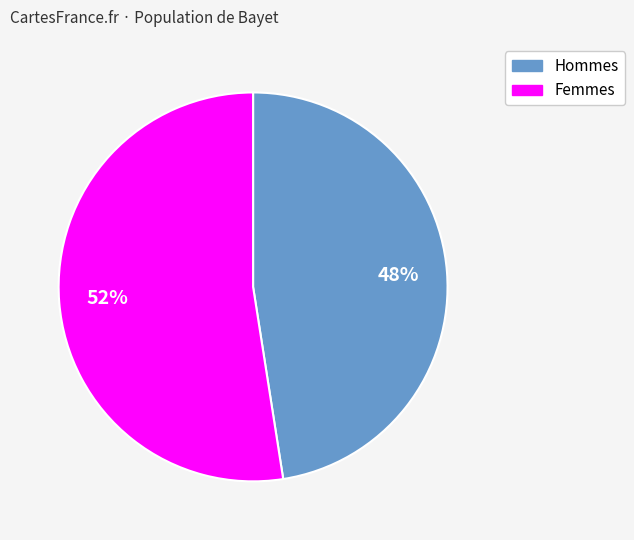

Is there any slice that represents more than half of the pie?

Yes